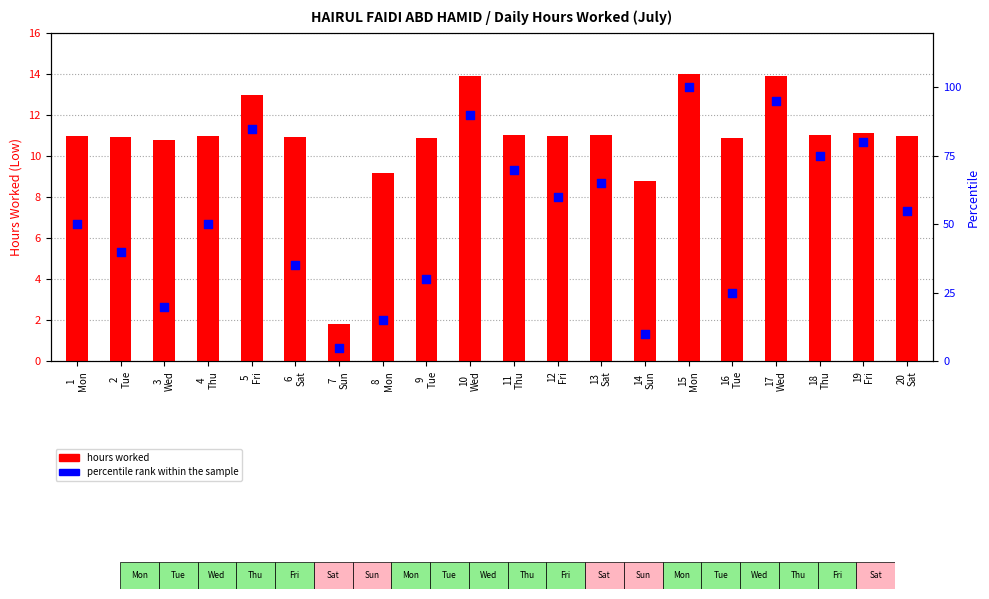

Which series reaches the minimum Y coordinate?

hours worked